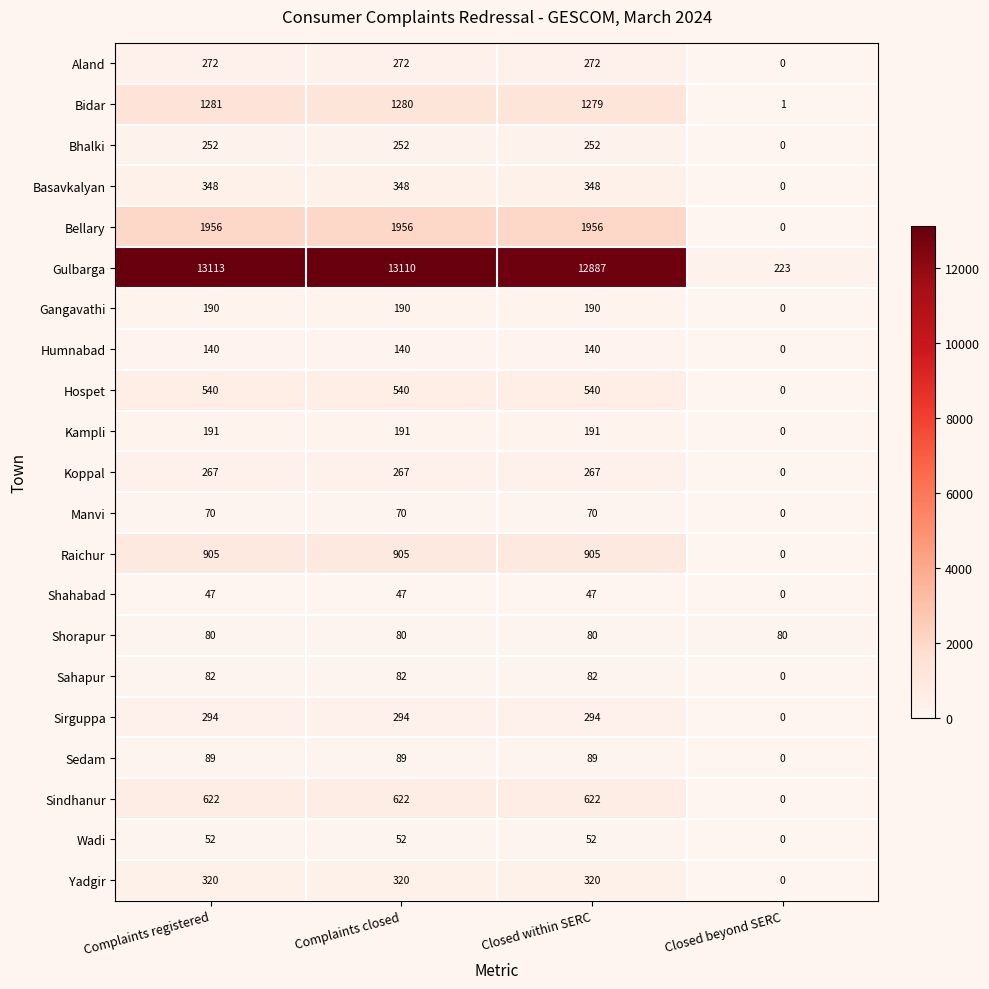

How many categories are shown in the chart?

4